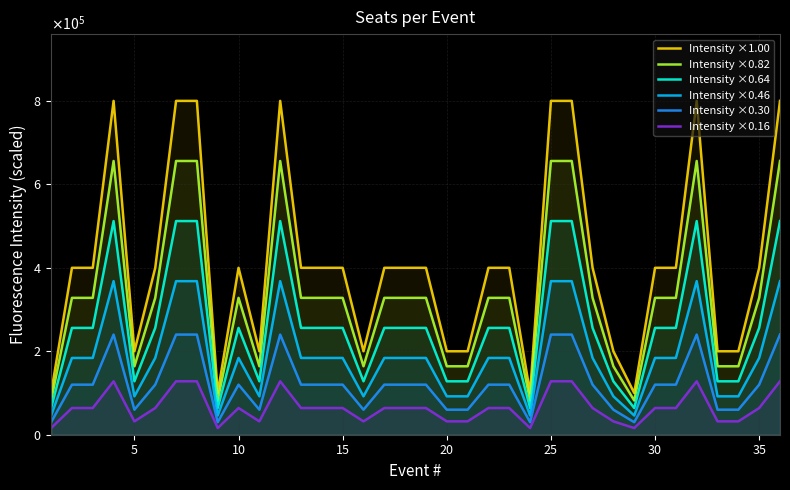

What is the difference between the maximum and minimum values in the Intensity ×0.16 series?

112000